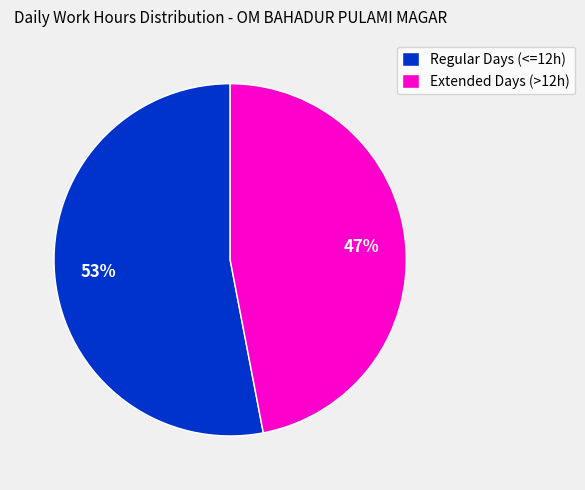

Between Regular Days (<=12h) and Extended Days (>12h), which is larger?

Regular Days (<=12h)